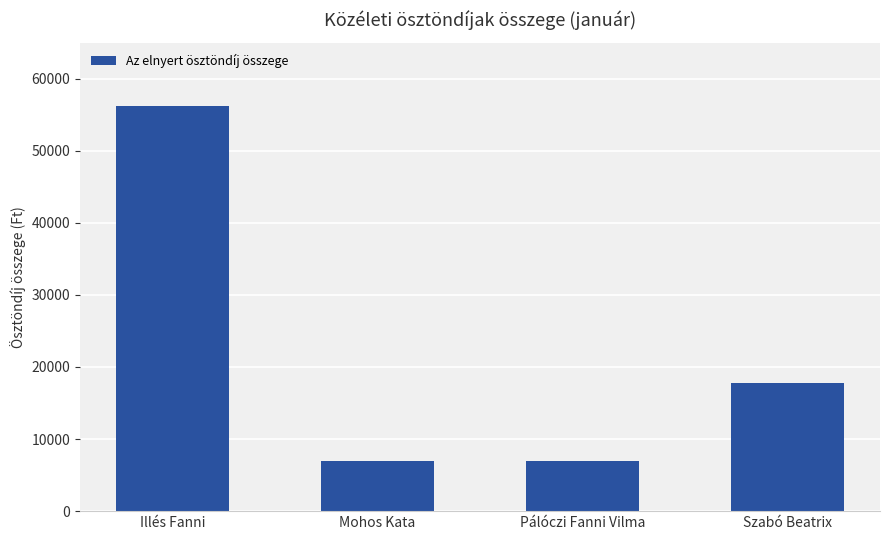

What is the label of the 1st bar from the right?

Szabó Beatrix